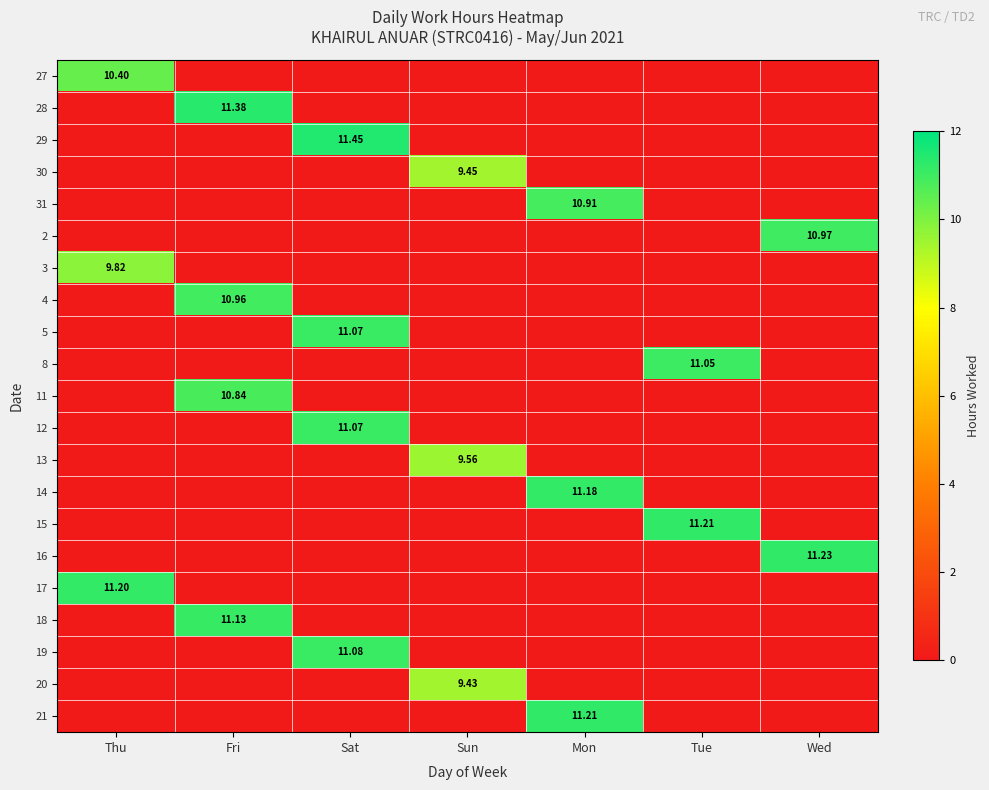

How many values in the 30 series exceed 0?

1